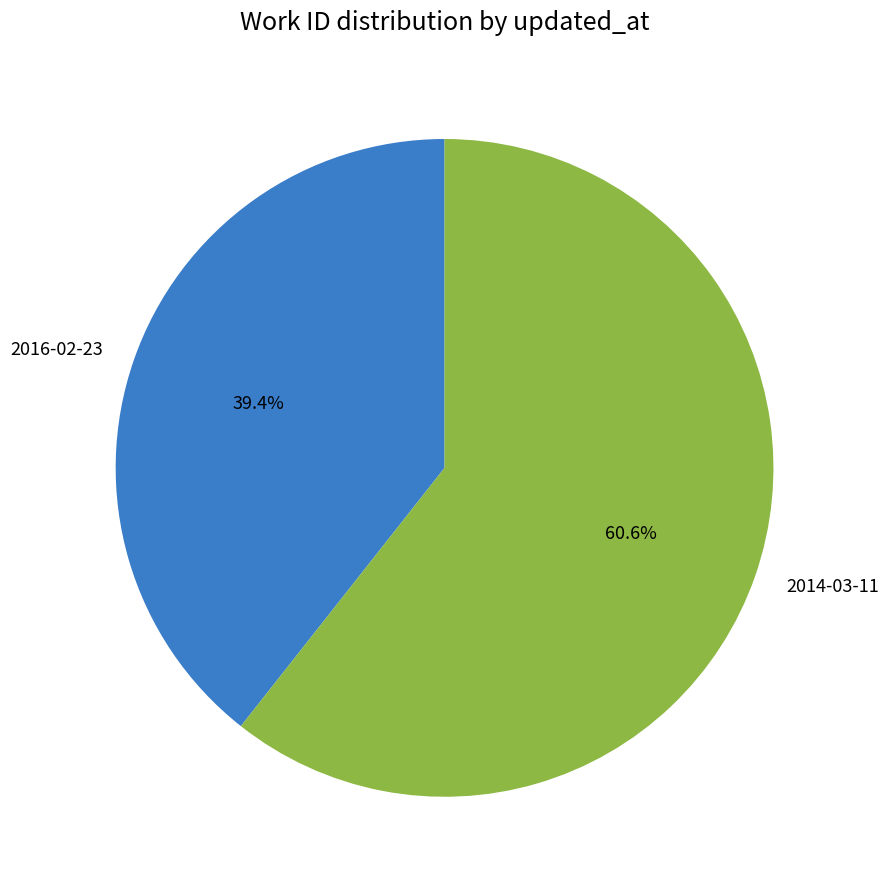

True or false: 2016-02-23 accounts for 39% of the total.

True